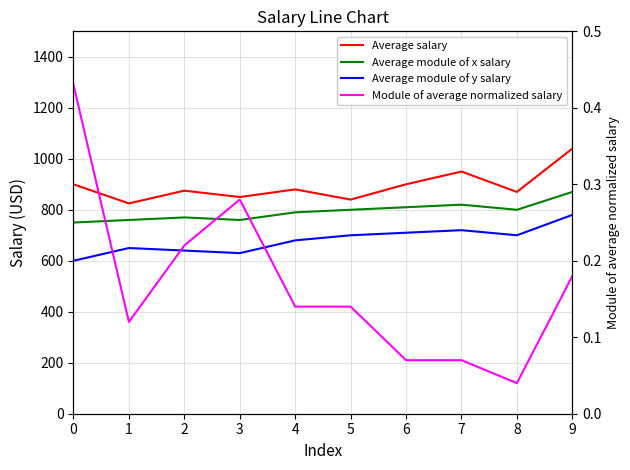

At how many categories does at least one series exceed 532?

10